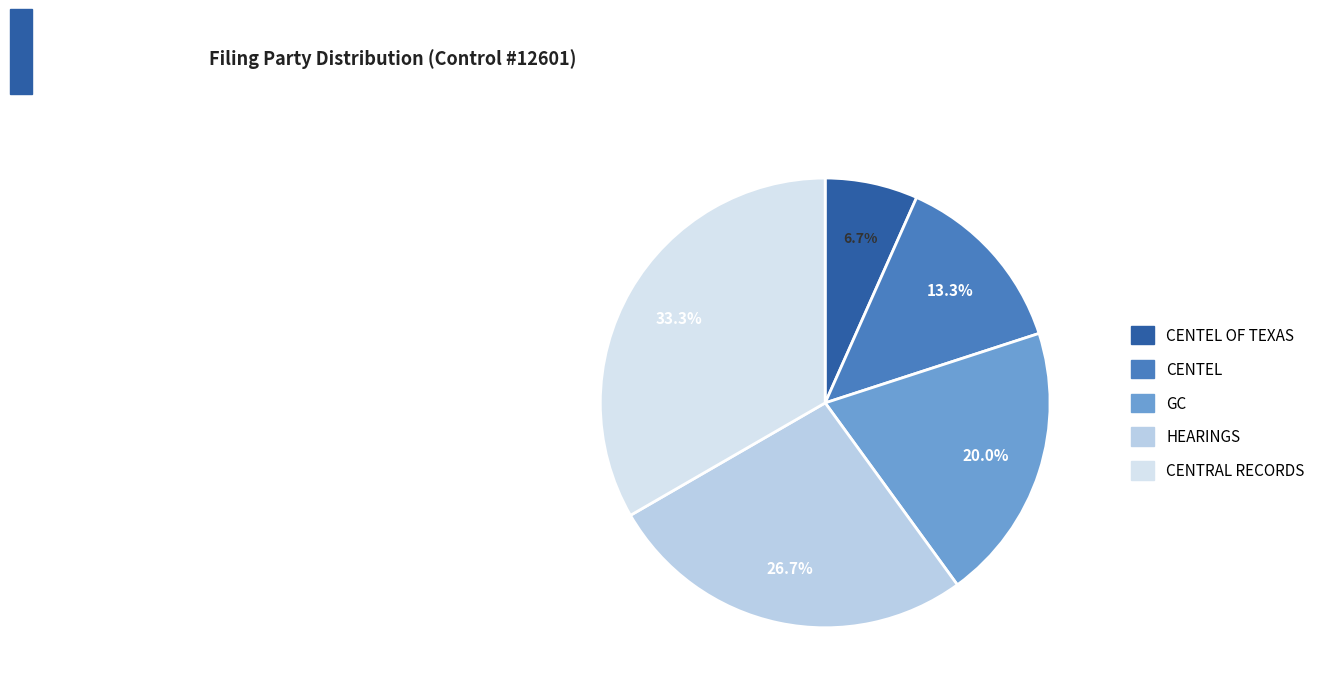

Is there any slice that represents more than half of the pie?

No